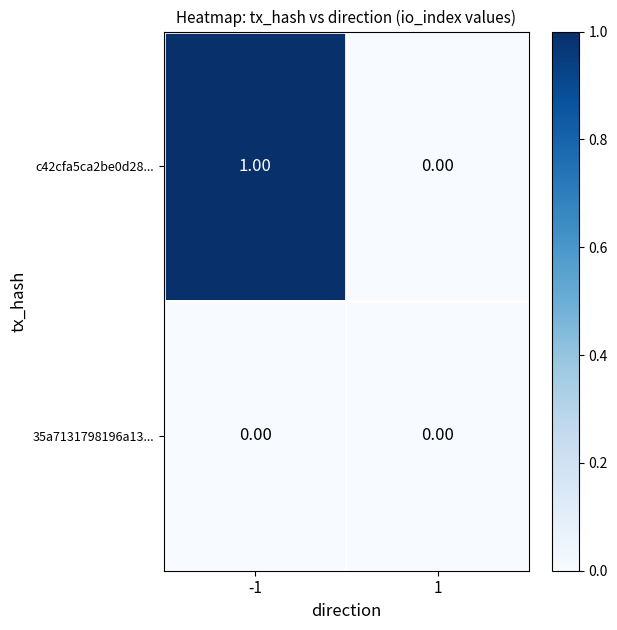

List the labels in order of c42cfa5ca2be0d28... value, largest first.

-1, 1